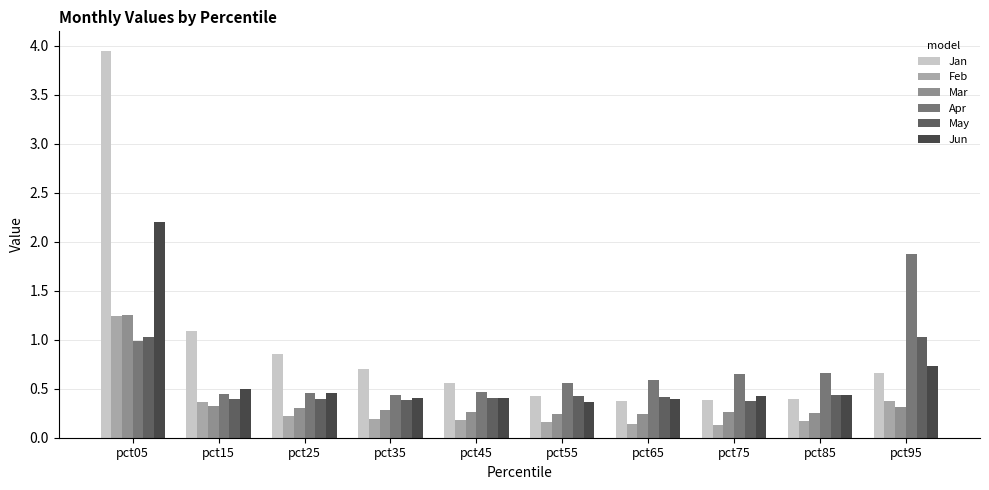

What is the total value across all series at pct55?

2.2